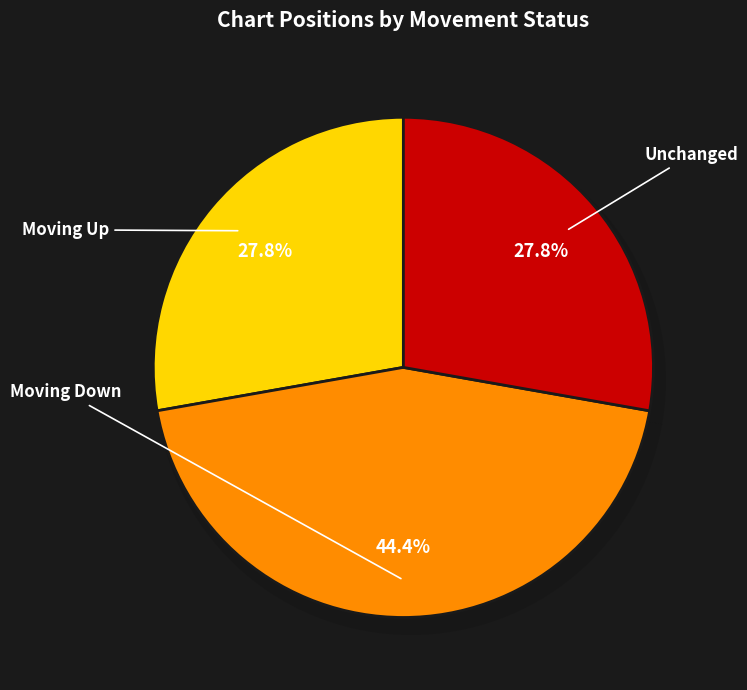

Rank the categories by value from highest to lowest.

down, up, -